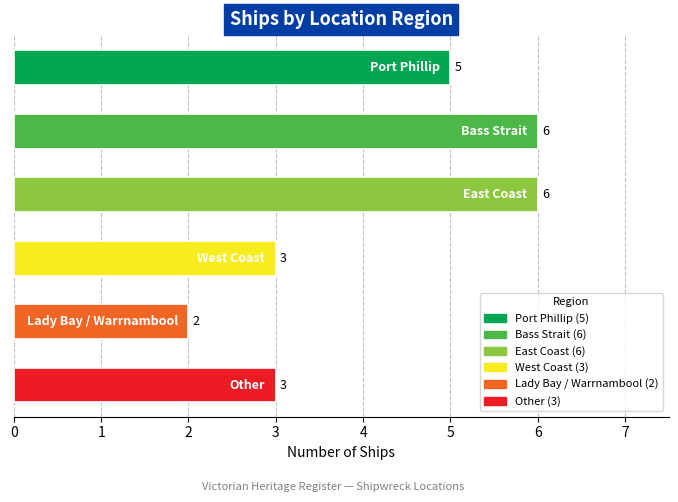

What is the difference between the second highest and minimum values?

4